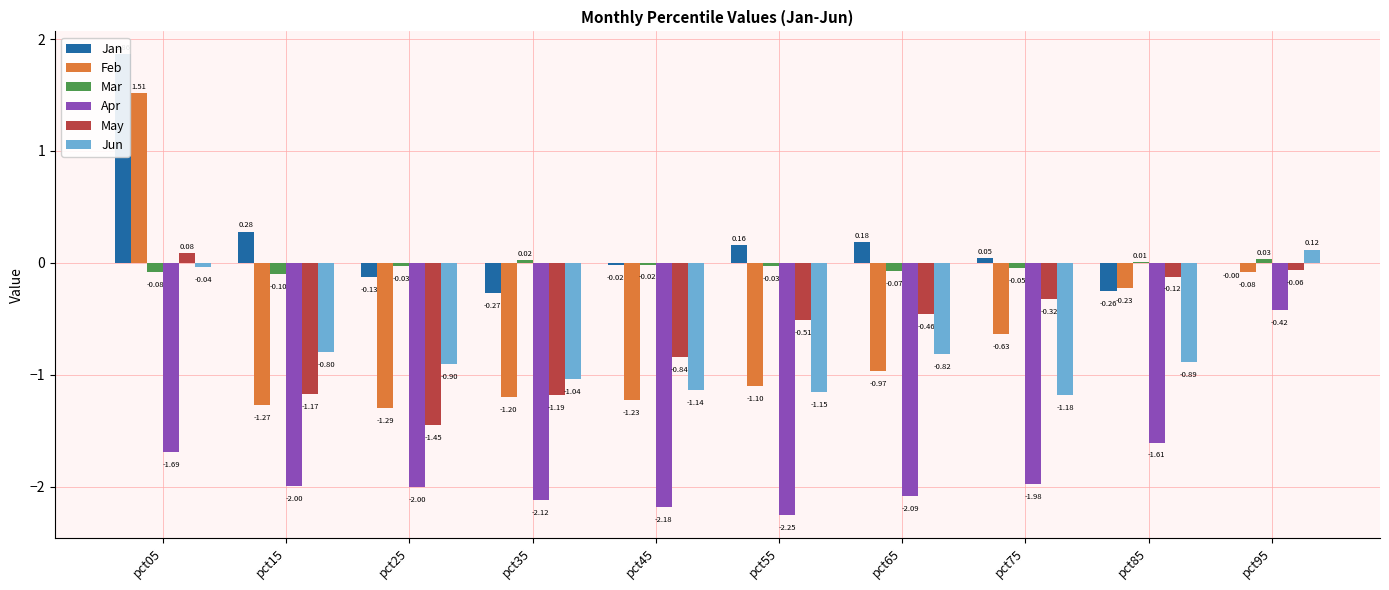

Reading left to right, what are all the values shown in this chart?

Jan: 1.9	0.3	-0.1	-0.3	-0.0	0.2	0.2	0.0	-0.3	-0.0
Feb: 1.5	-1.3	-1.3	-1.2	-1.2	-1.1	-1.0	-0.6	-0.2	-0.1
Mar: -0.1	-0.1	-0.0	0.0	-0.0	-0.0	-0.1	-0.0	0.0	0.0
Apr: -1.7	-2.0	-2.0	-2.1	-2.2	-2.3	-2.1	-2.0	-1.6	-0.4
May: 0.1	-1.2	-1.5	-1.2	-0.8	-0.5	-0.5	-0.3	-0.1	-0.1
Jun: -0.0	-0.8	-0.9	-1.0	-1.1	-1.2	-0.8	-1.2	-0.9	0.1